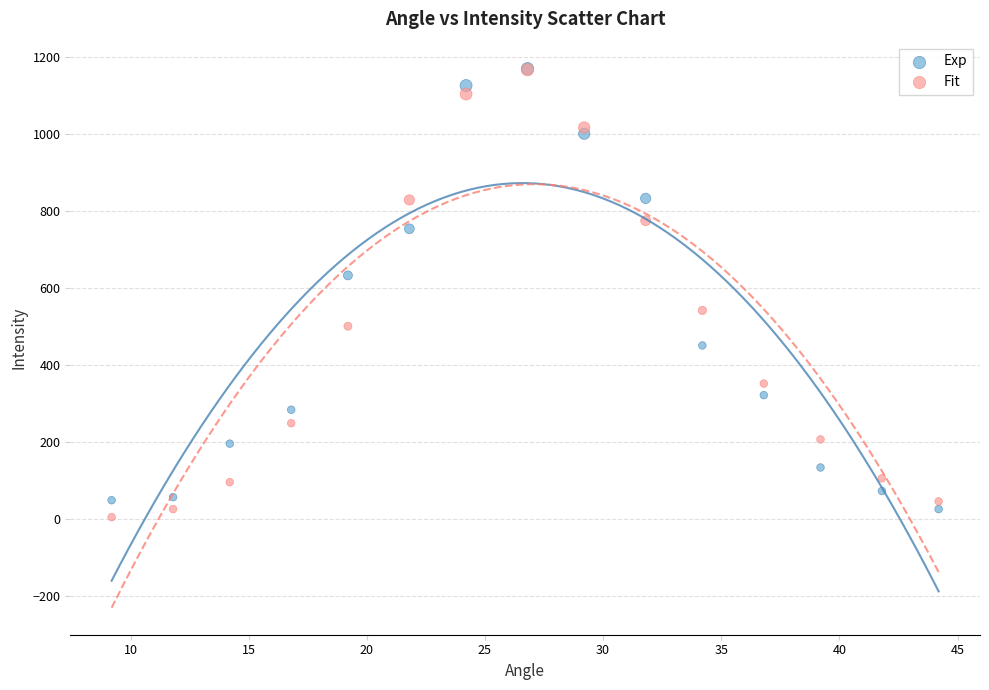

In the Exp series, what Y value is closest to 597?

632